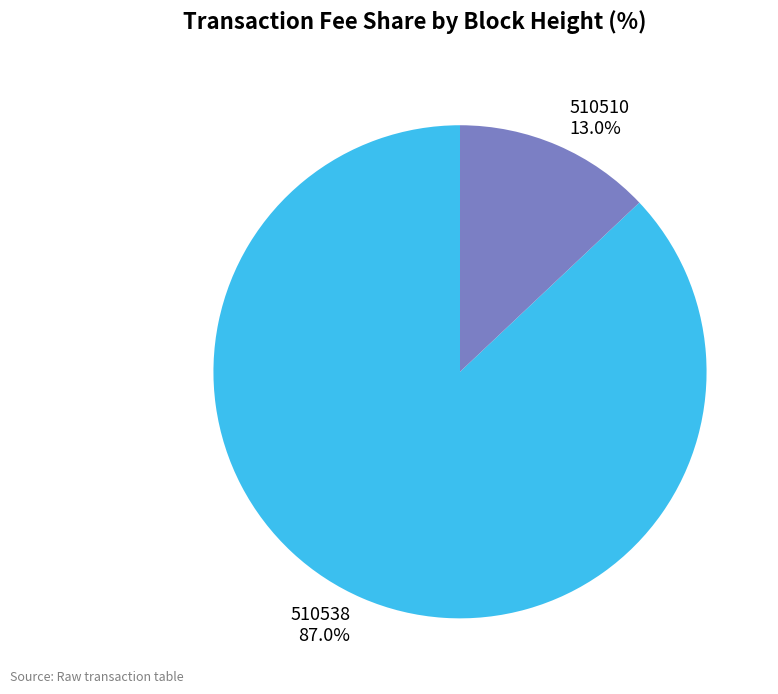

How much of the chart is everything except 510538?

13.0%